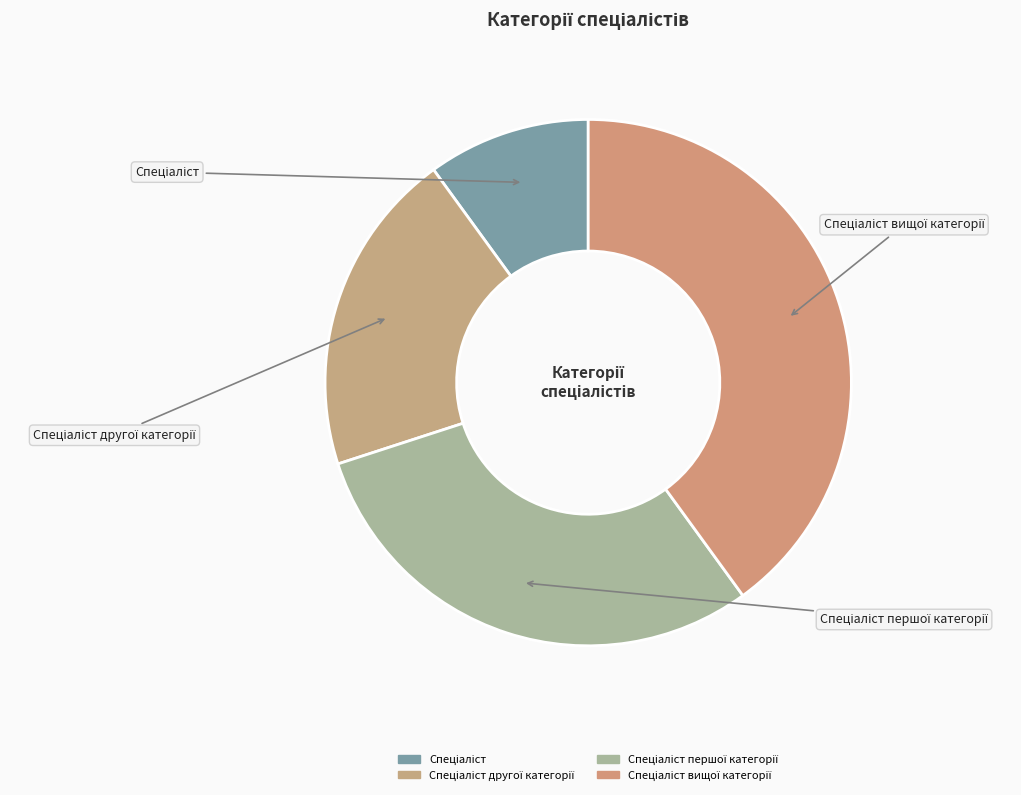

True or false: Спеціаліст accounts for 10% of the total.

True